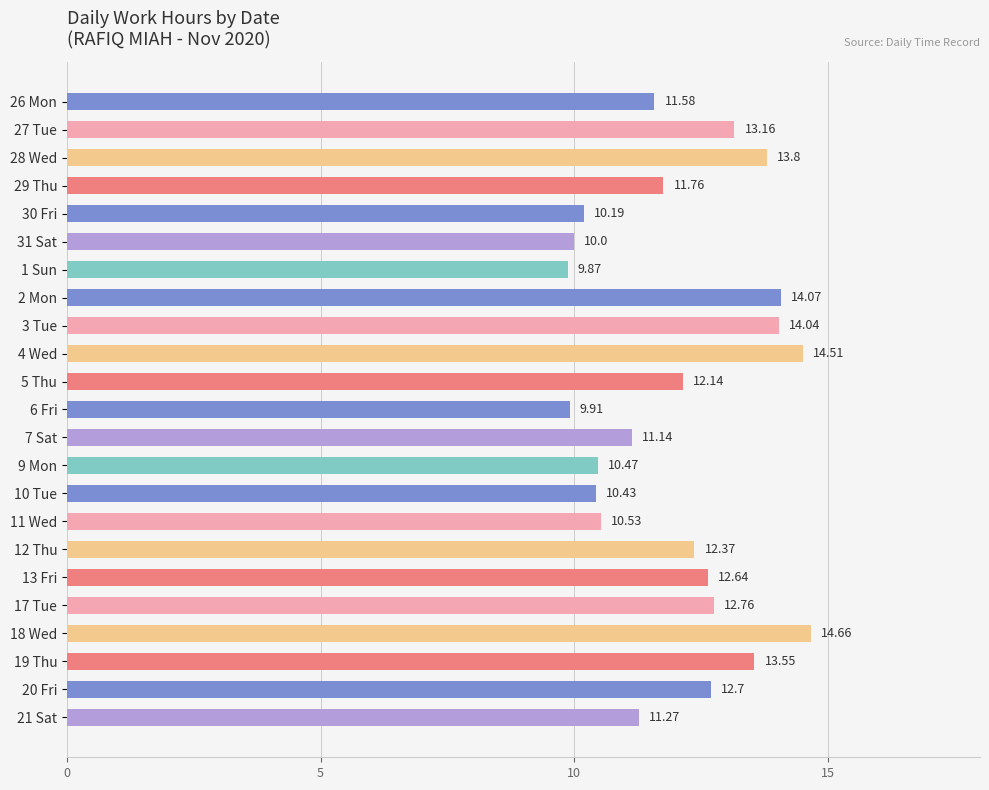

Between 3 Tue and 1 Sun, which is larger?

3 Tue